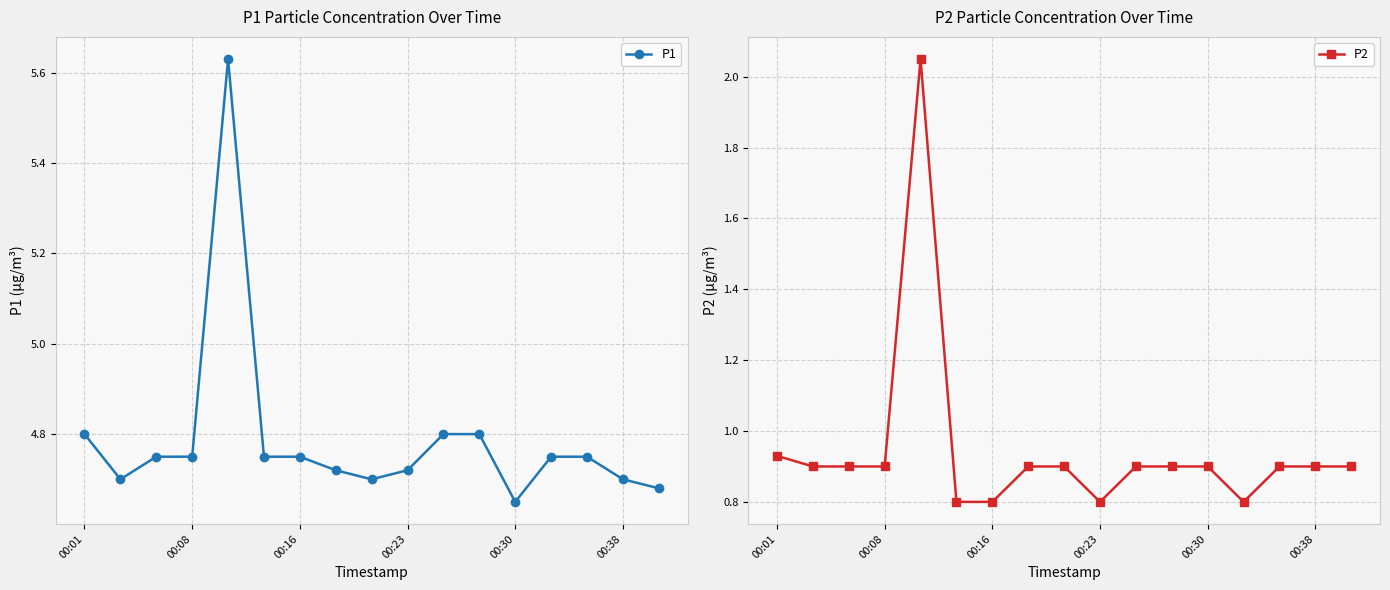

How many data points does each series have?

17